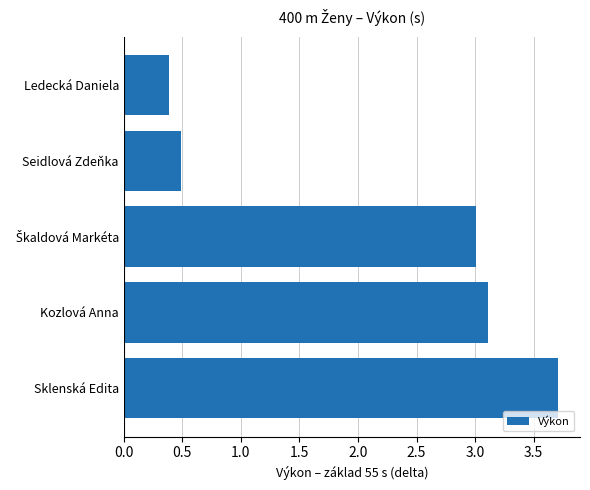

Is it true that the value at Sklenská Edita is 3.7?

True